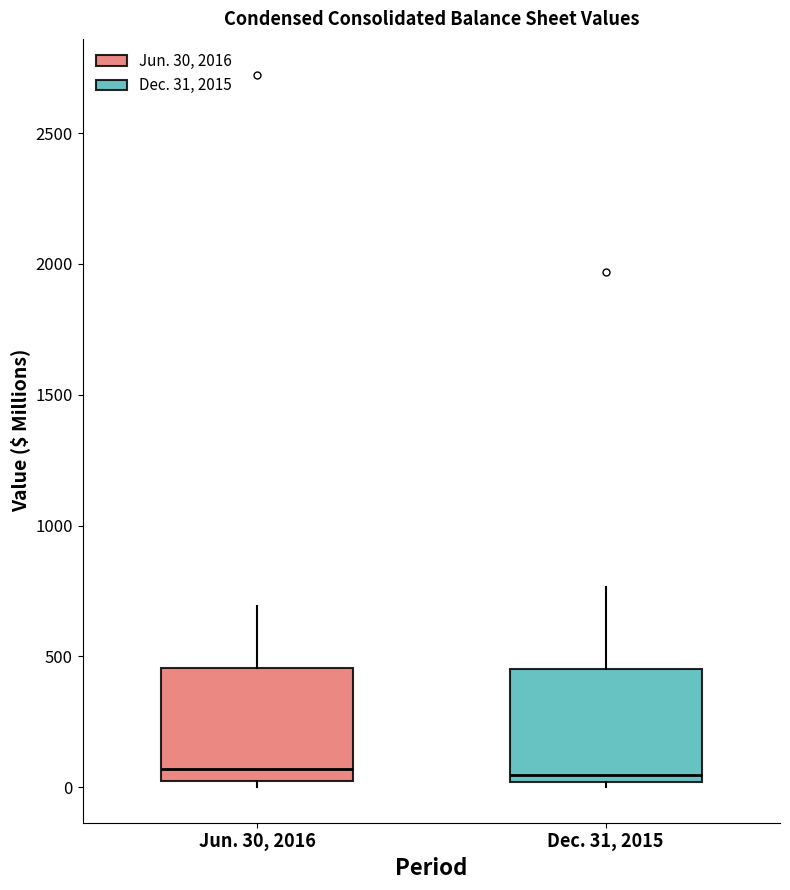

Reading left to right, transcribe this box plot: for each box, give where its median line is, the range the box spans, and where its two whiskers end, as read against the y-axis. The values are not printed on the chart, so give them approximately, as read against the axis.

Jun. 30, 2016: median 50, box 0 to 450, whiskers 0 (just below the box's lower edge) to 700
Dec. 31, 2015: median 50, box 0 to 450, whiskers 0 (just below the box's lower edge) to 750